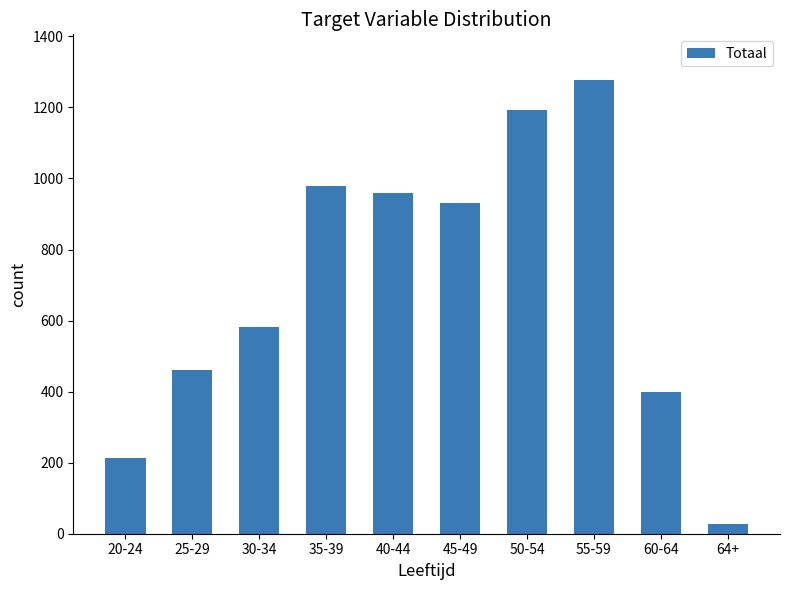

Rank the categories by value from highest to lowest.

55-59, 50-54, 35-39, 40-44, 45-49, 30-34, 25-29, 60-64, 20-24, 64+